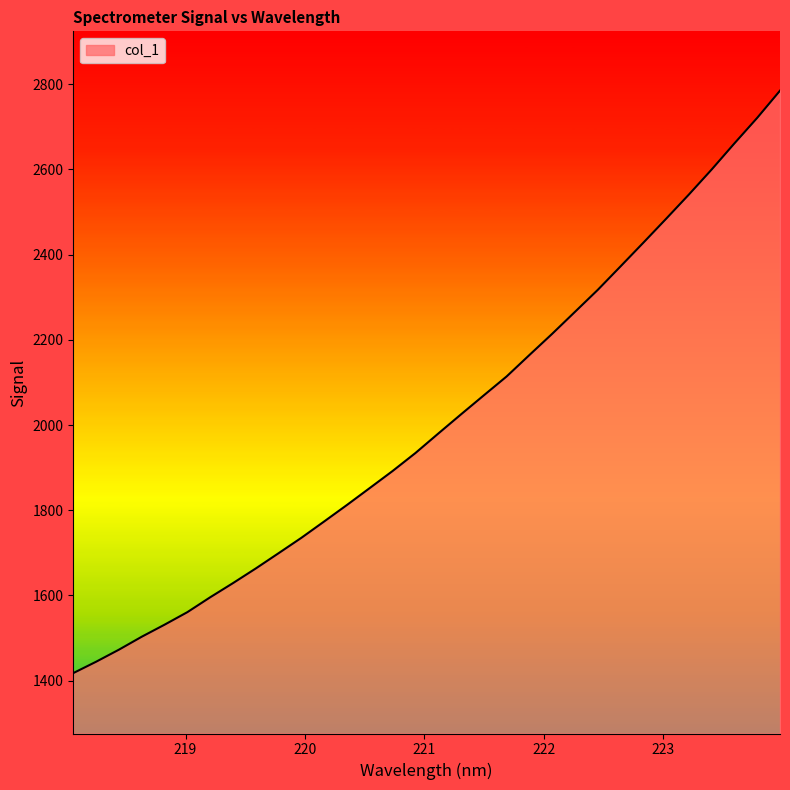

What is the minimum value shown in the chart?

1417.8